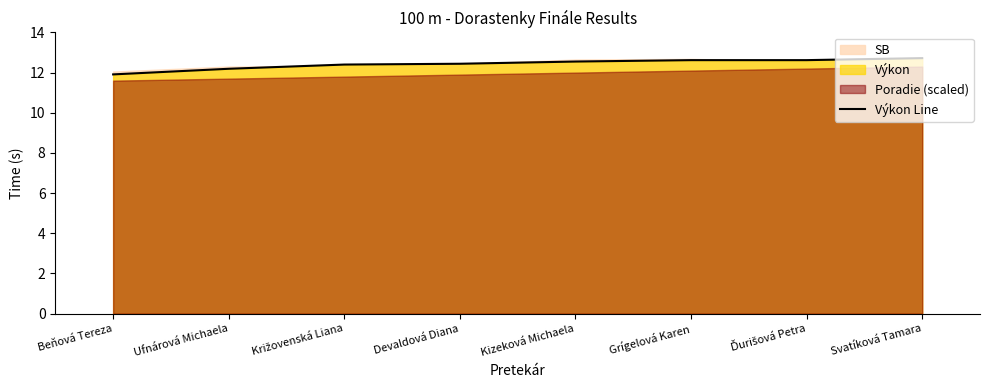

What is the difference between the values at Devaldová Diana and Ďurišová Petra?

0.2